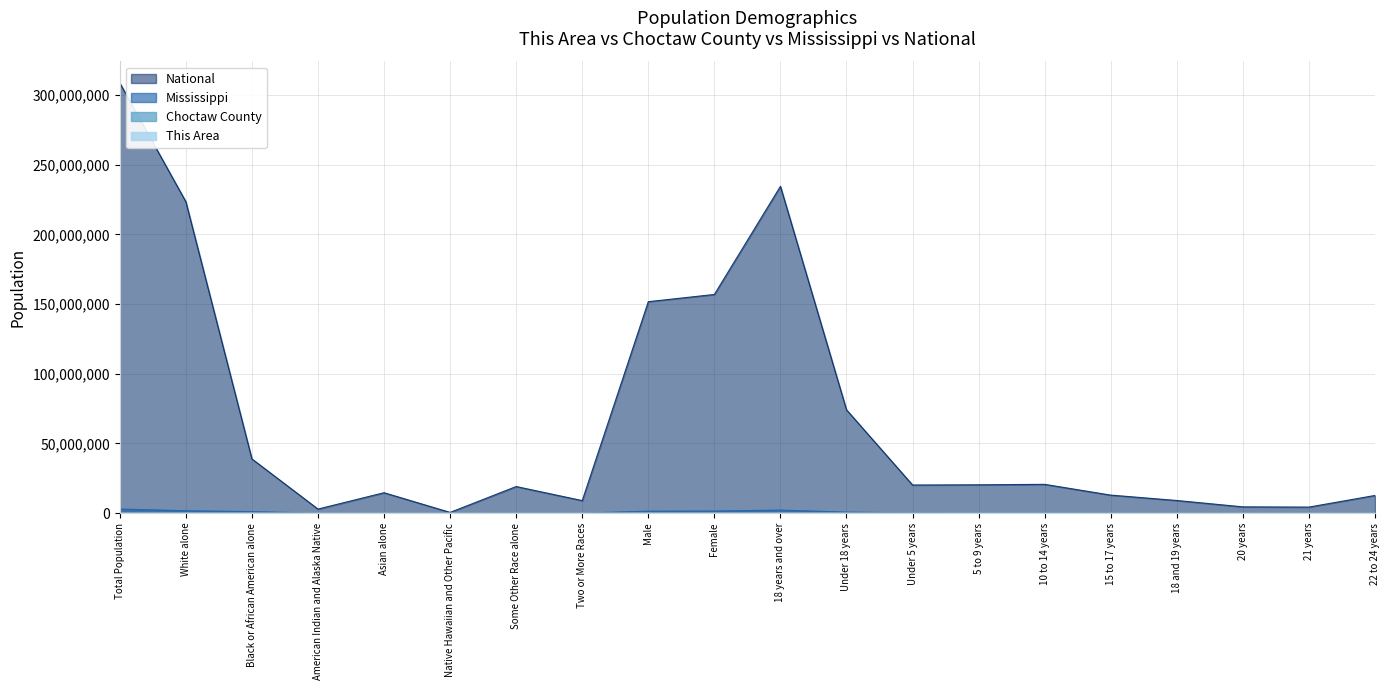

How many values in the National series are below 20201362?

10